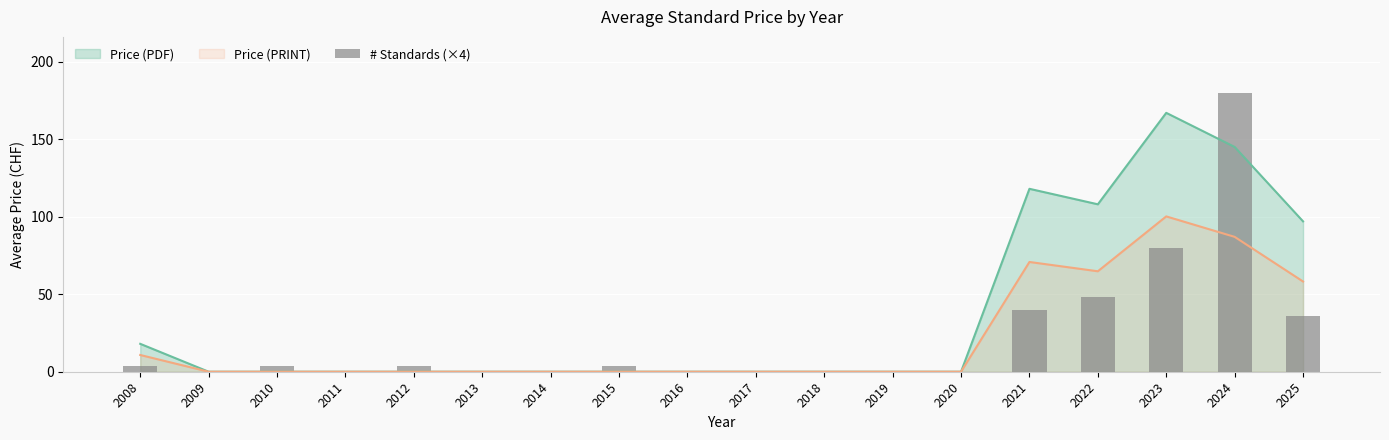

The value at 2021 is 69. True or false?

False